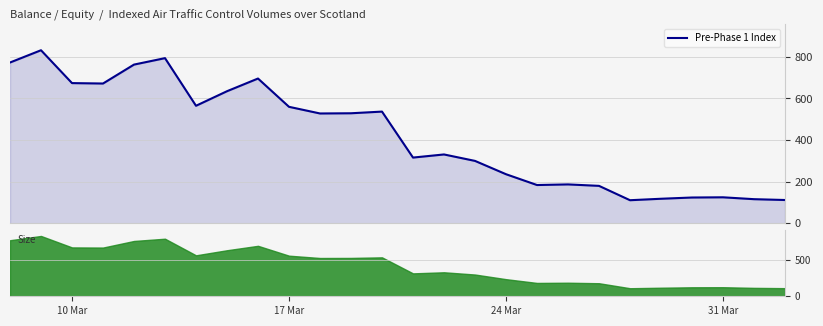

What is the average value?

423